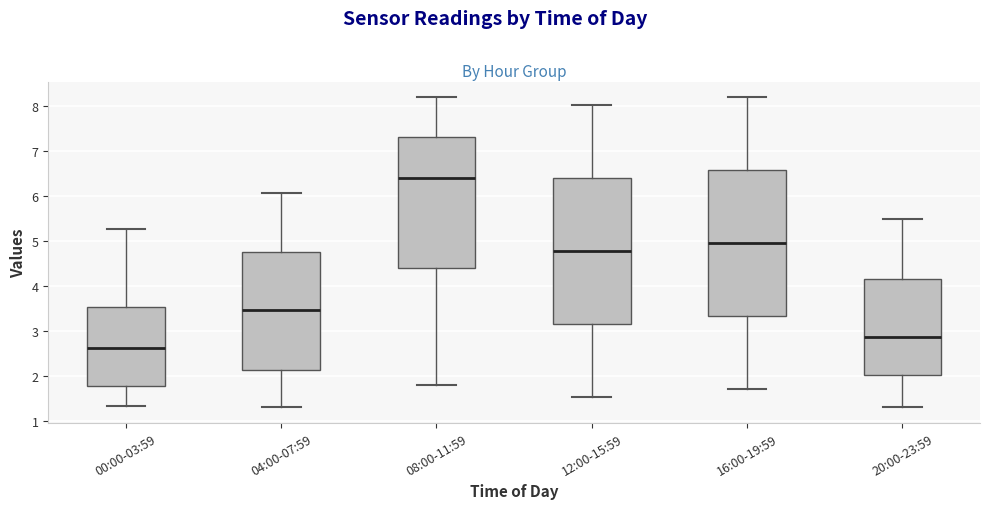

Reading left to right, read every box against the y-axis: the position of its median line, the range the box covers, and the ends of its whiskers. The values are not printed on the chart, so give them approximately, as read against the axis.

00:00-03:59: median 2.6, box 1.8 to 3.5, whiskers 1.3 to 5.3
04:00-07:59: median 3.5, box 2.1 to 4.8, whiskers 1.3 to 6.1
08:00-11:59: median 6.4, box 4.4 to 7.3, whiskers 1.8 to 8.2
12:00-15:59: median 4.8, box 3.2 to 6.4, whiskers 1.5 to 8.0
16:00-19:59: median 5.0, box 3.3 to 6.6, whiskers 1.7 to 8.2
20:00-23:59: median 2.9, box 2.0 to 4.2, whiskers 1.3 to 5.5